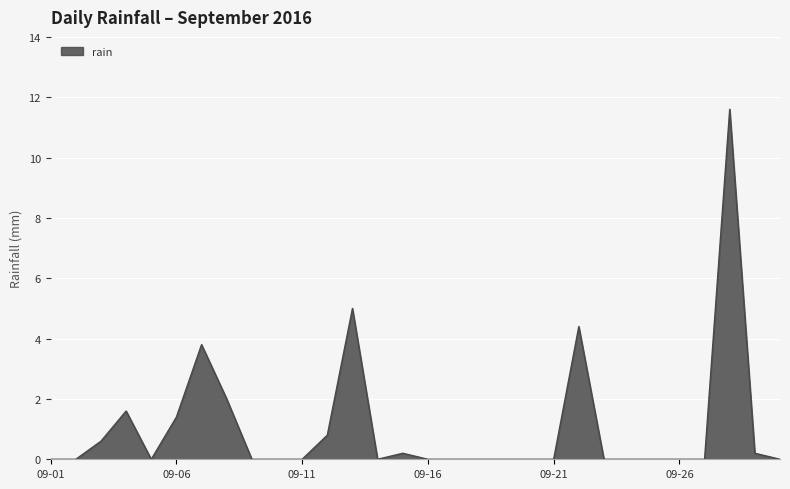

What is the difference between the maximum and minimum values?

11.6